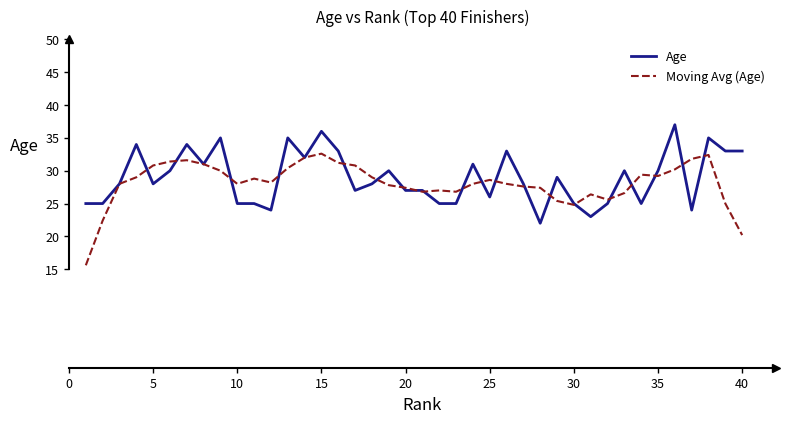

What is the greatest value displayed?

37.0